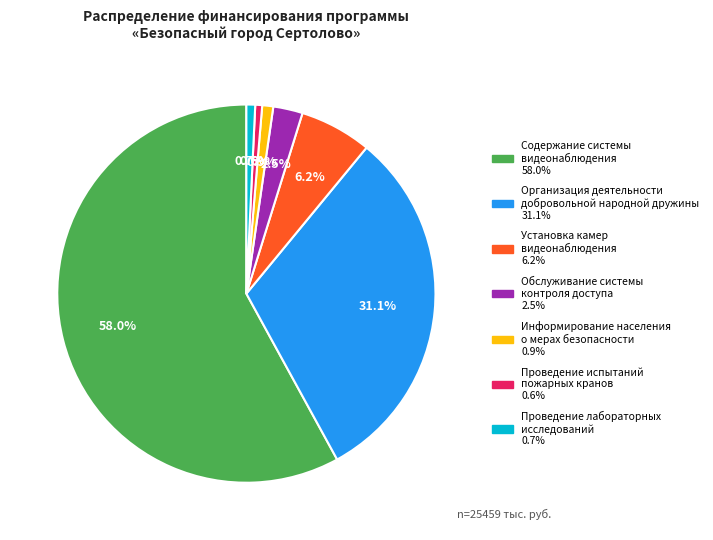

Which category has the biggest portion of the pie?

Содержание системы видеонаблюдения